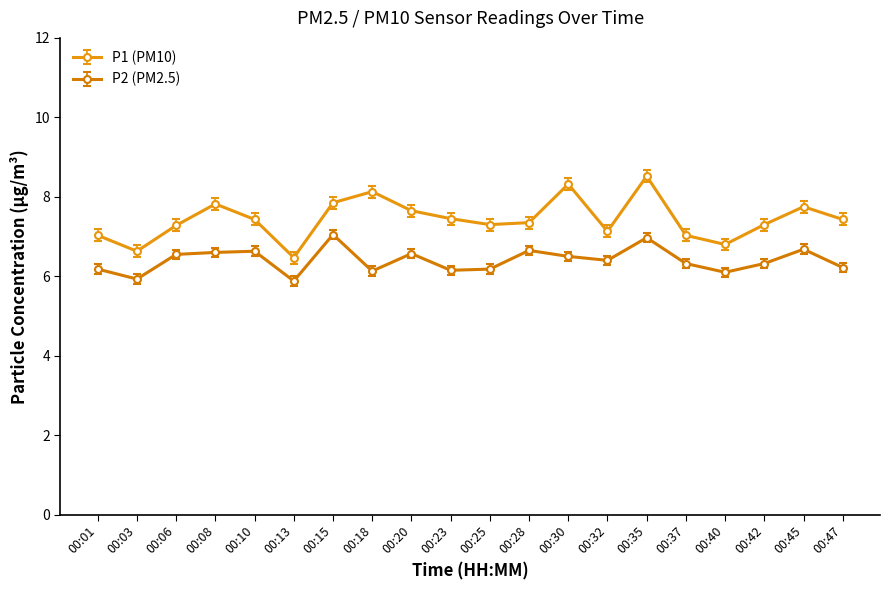

What is the difference between the P1 (PM10) values at 00:47 and 00:35?

1.1